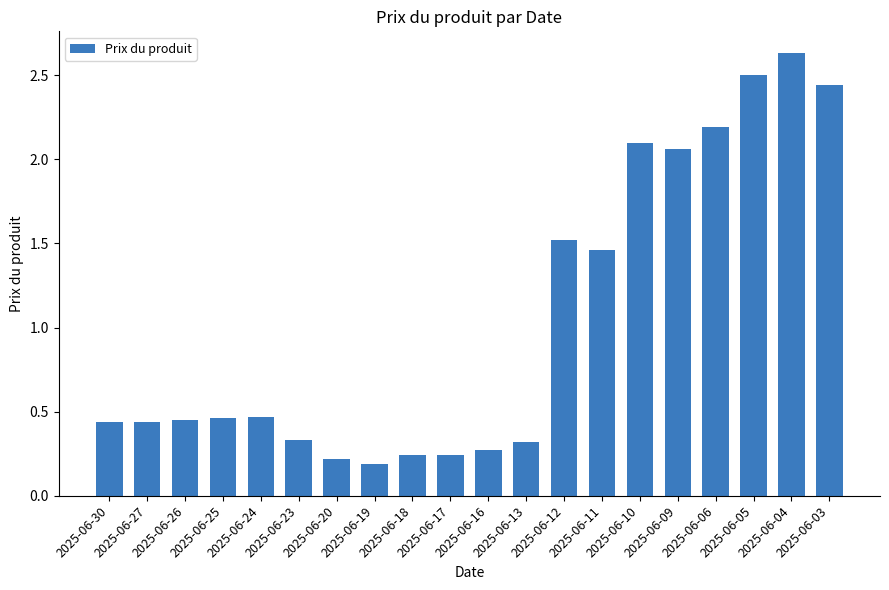

The chart shows a value of 0.2 at 2025-06-19. True or false?

True